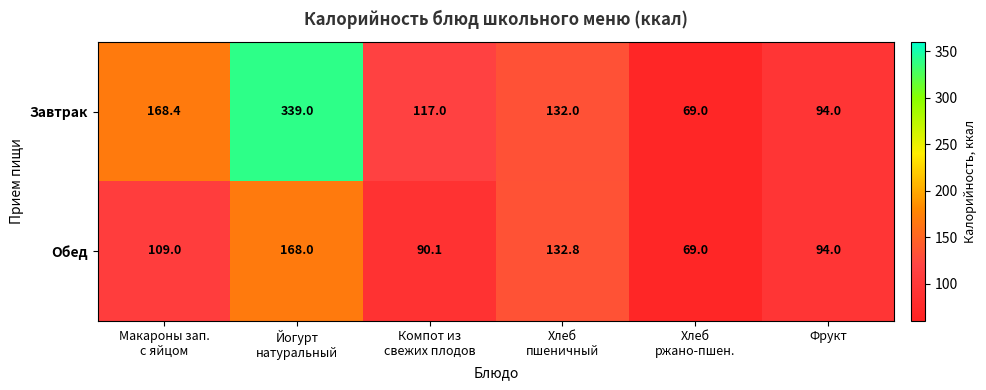

Which series has the largest range (max minus min)?

Завтрак